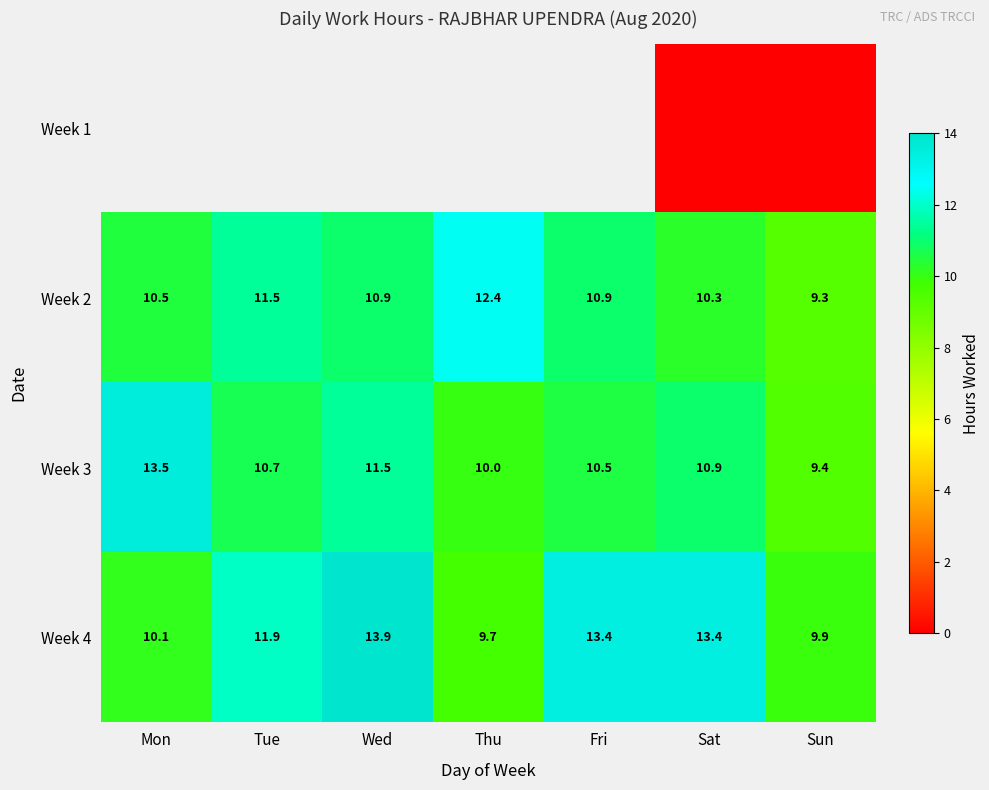

Rank the categories by Week 3 value from lowest to highest.

Sun, Thu, Fri, Tue, Sat, Wed, Mon